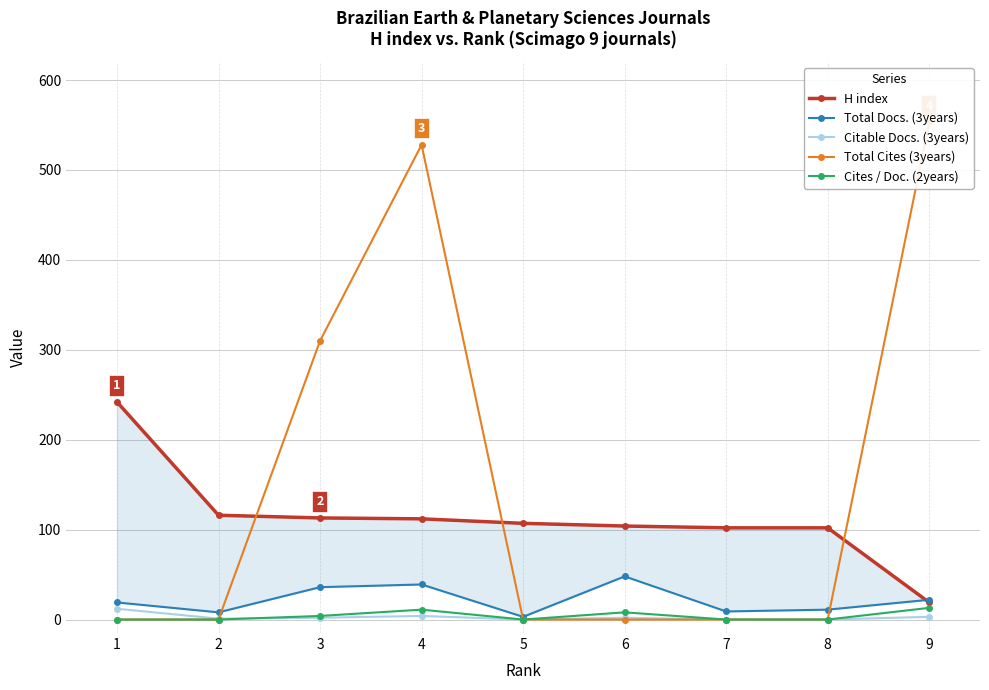

How many times do H index and Total Cites (3years) cross each other?

3